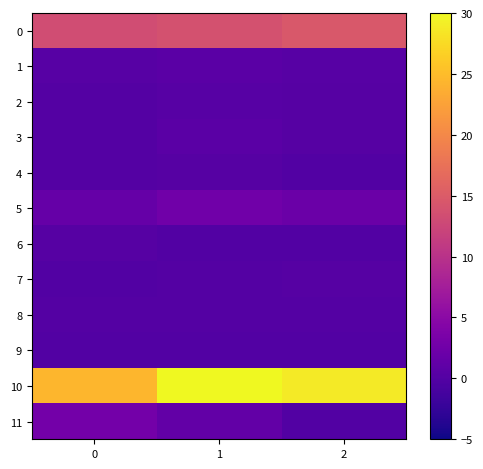

How many distinct data groups are displayed?

12